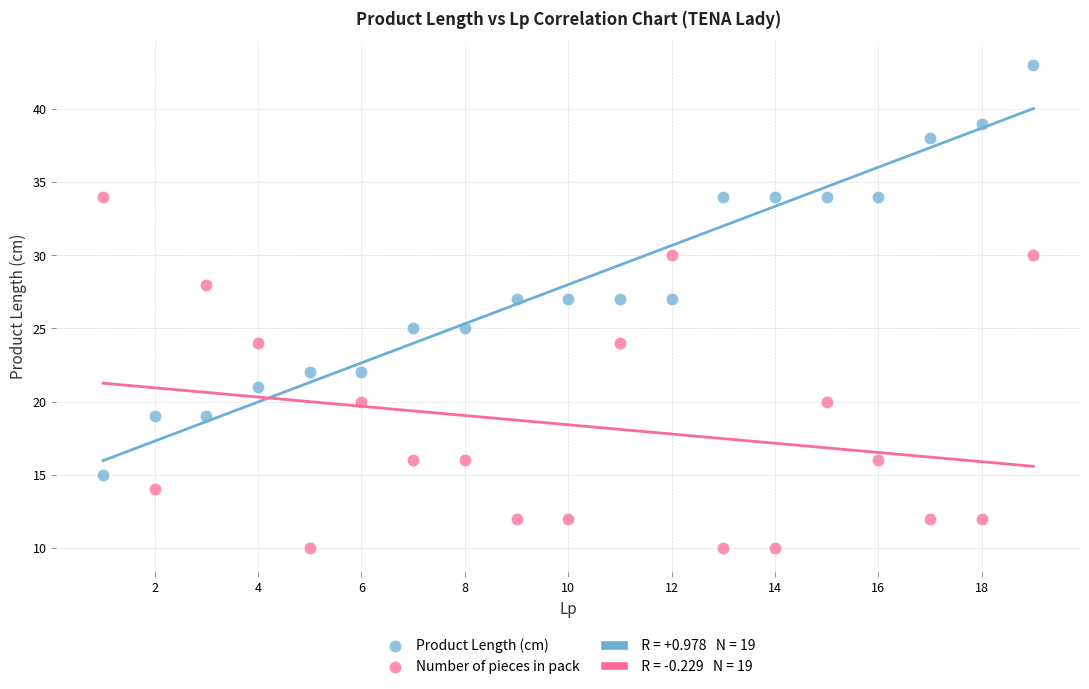

Across all data points, what is the range of Y values (max minus min)?

33